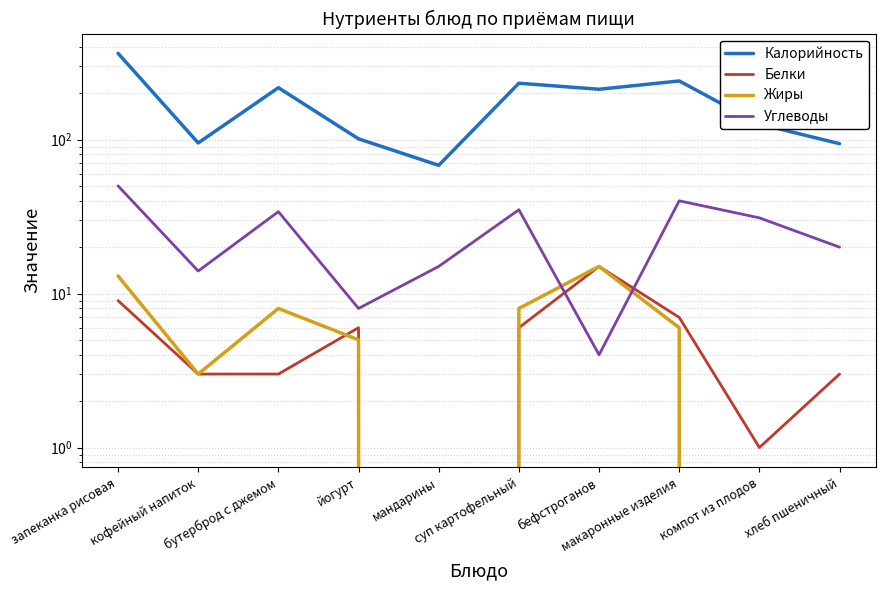

What is the difference between the maximum and minimum values in the Углеводы series?

46